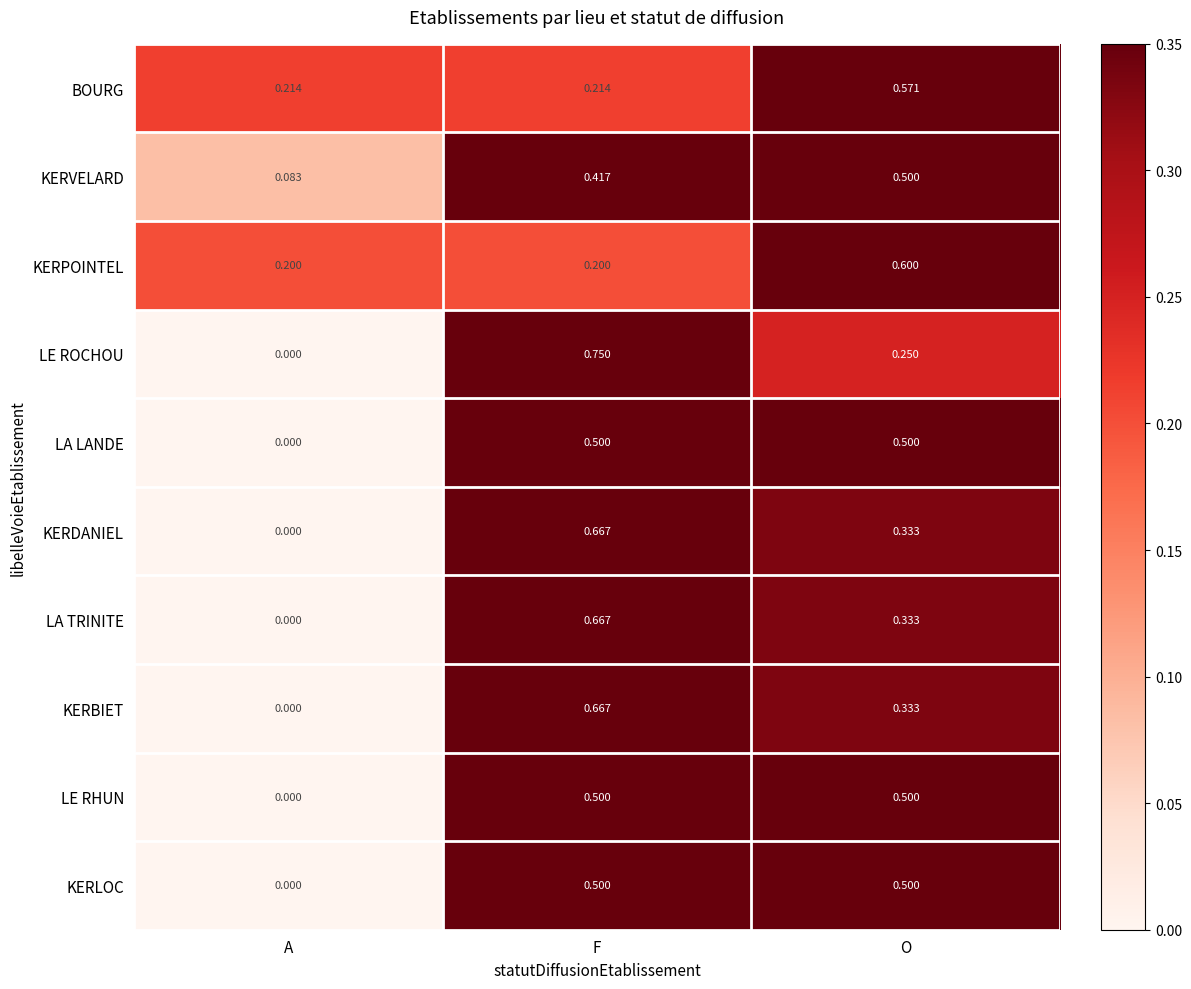

Which category has the highest value in the KERPOINTEL series?

O